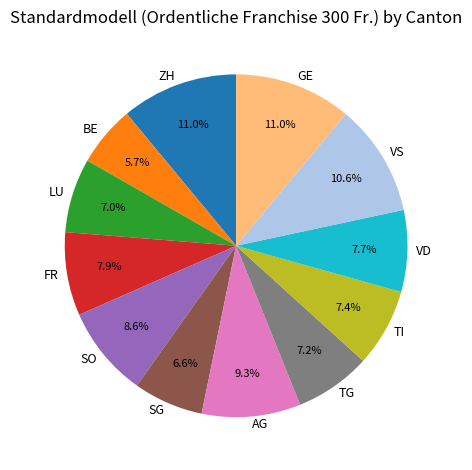

True or false: SO accounts for 9% of the total.

True